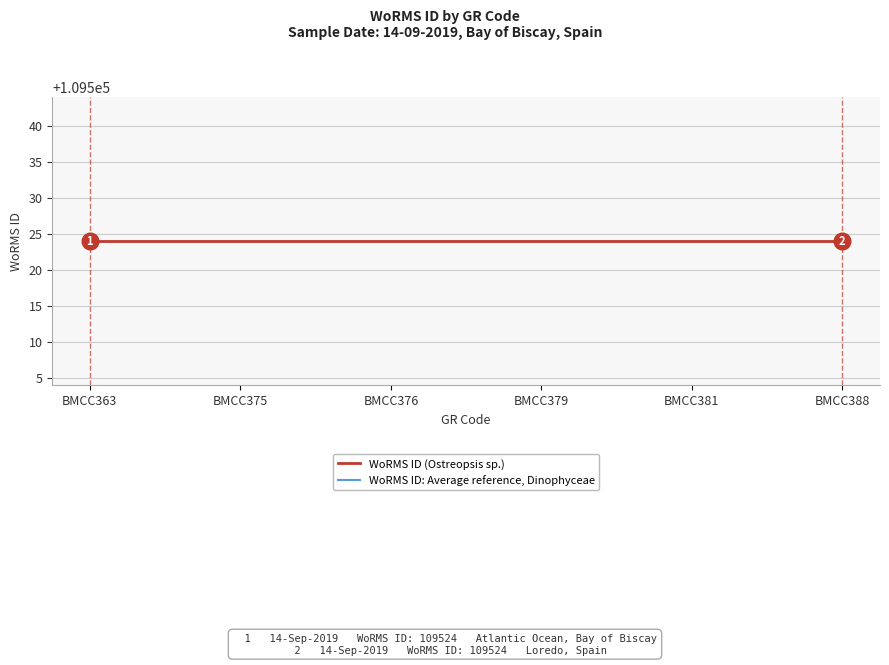

What is the sum of the WoRMS ID: Average reference, Dinophyceae values at BMCC375 and BMCC376?

218830.5